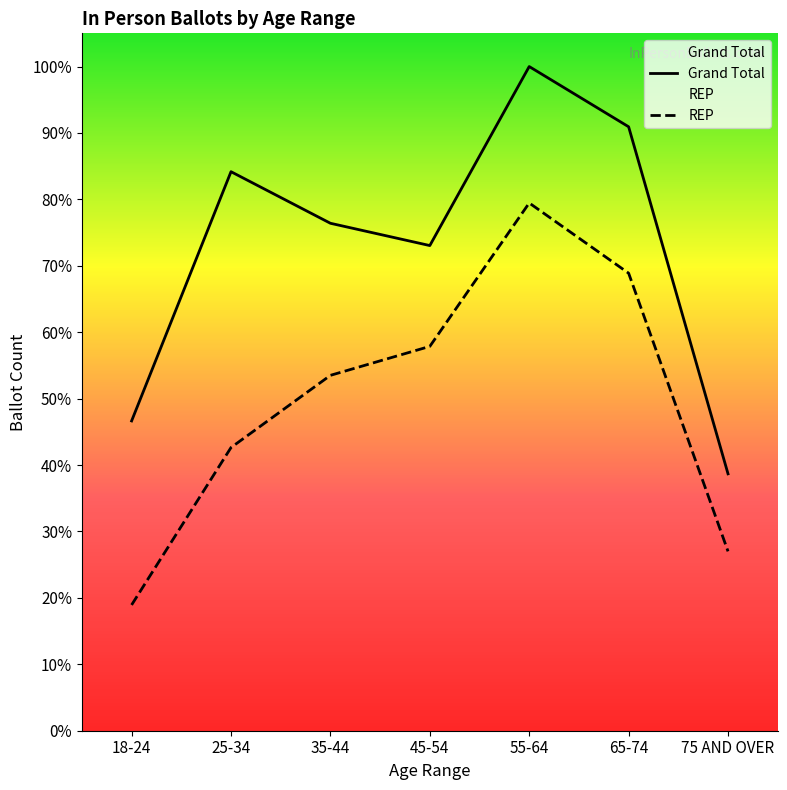

How many lines are shown in the chart?

2